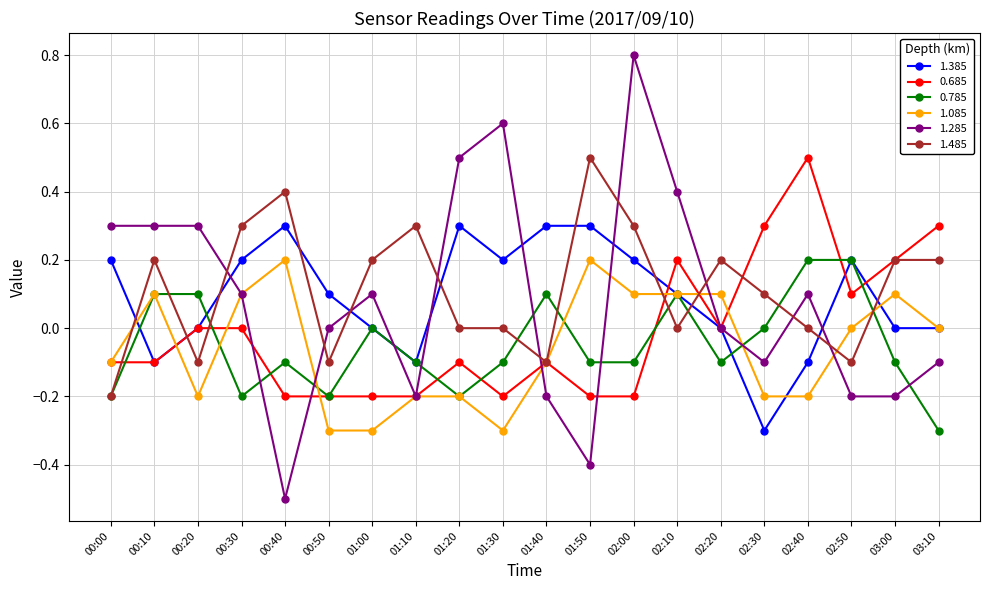

What is the label of the 13th point from the right?

01:10